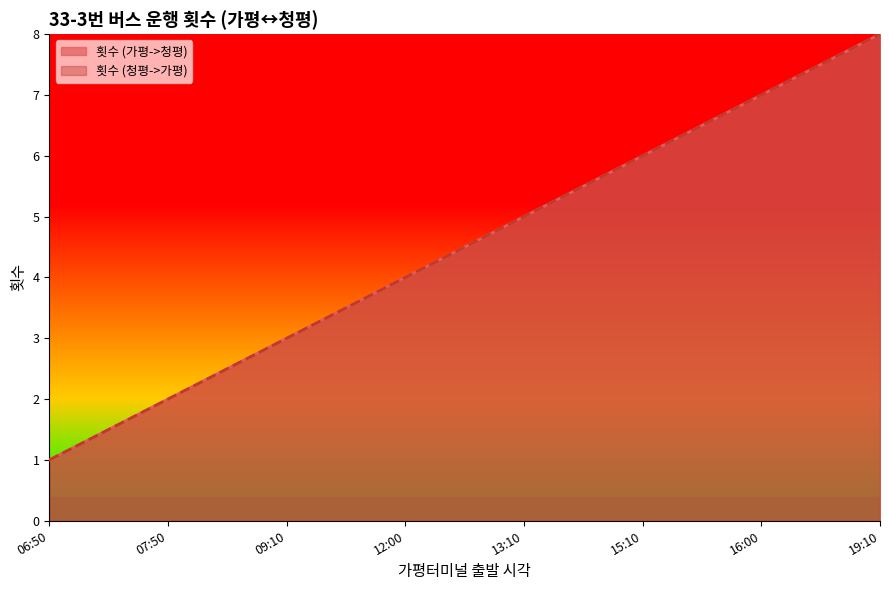

Reading left to right, what are all the values shown in this chart?

횟수 (가평->청평): 06:50=1	07:50=2	09:10=3	12:00=4	13:10=5	15:10=6	16:00=7	19:10=8
횟수 (청평->가평): 06:50=1	07:50=2	09:10=3	12:00=4	13:10=5	15:10=6	16:00=7	19:10=8